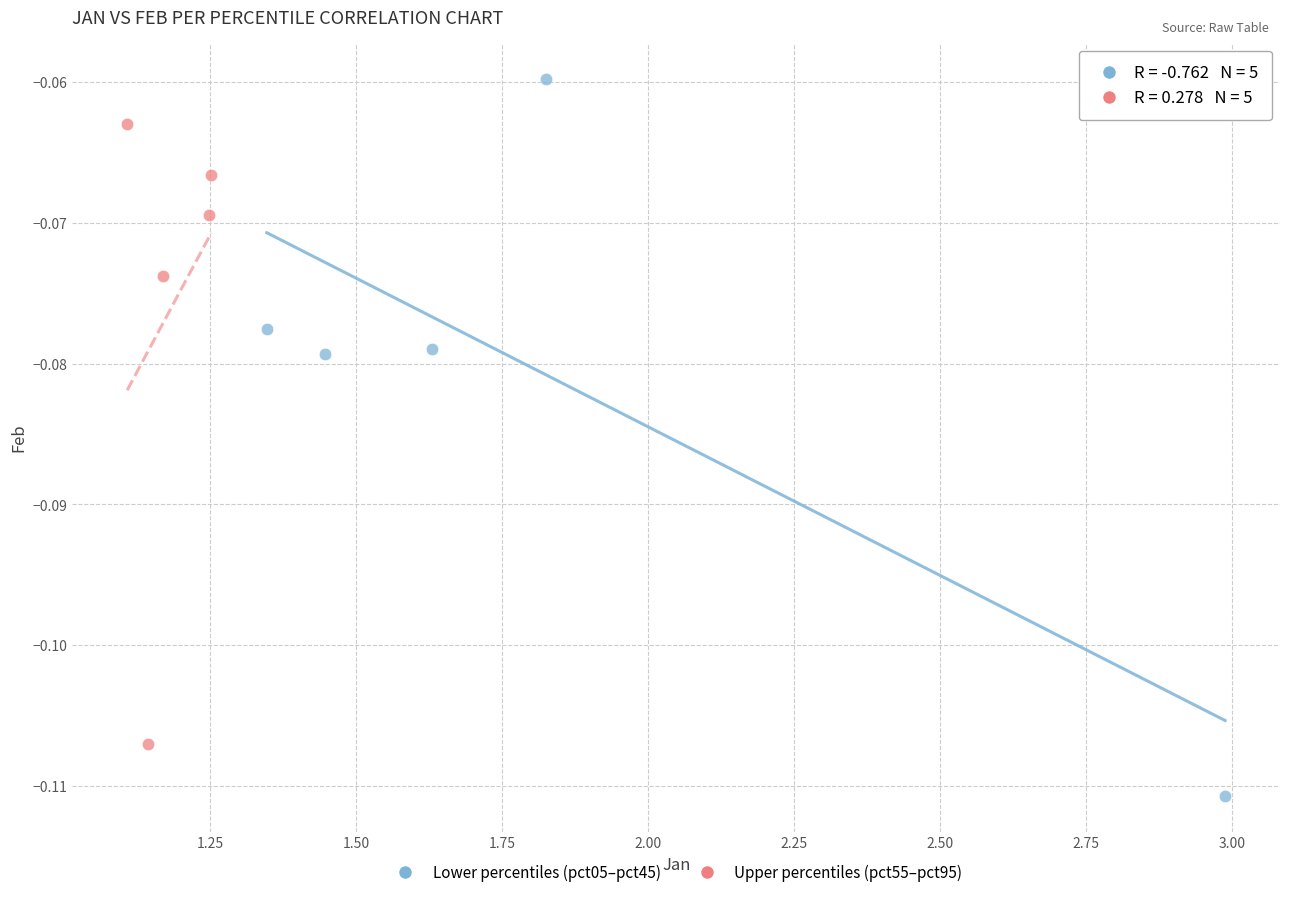

Which series contains the lowest Y value?

Lower percentiles (pct05–pct45)